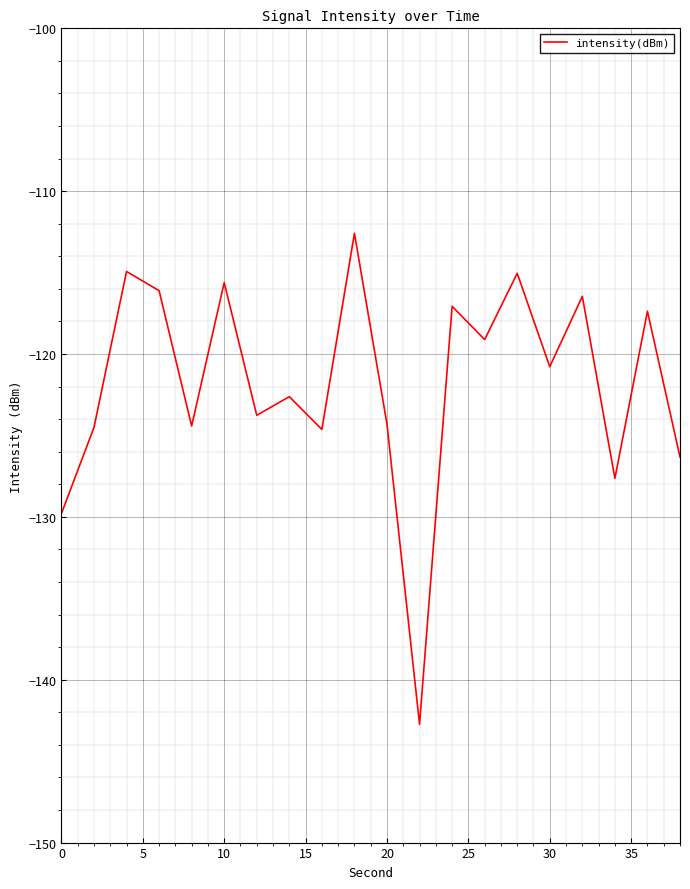

What is the average value?

-121.8